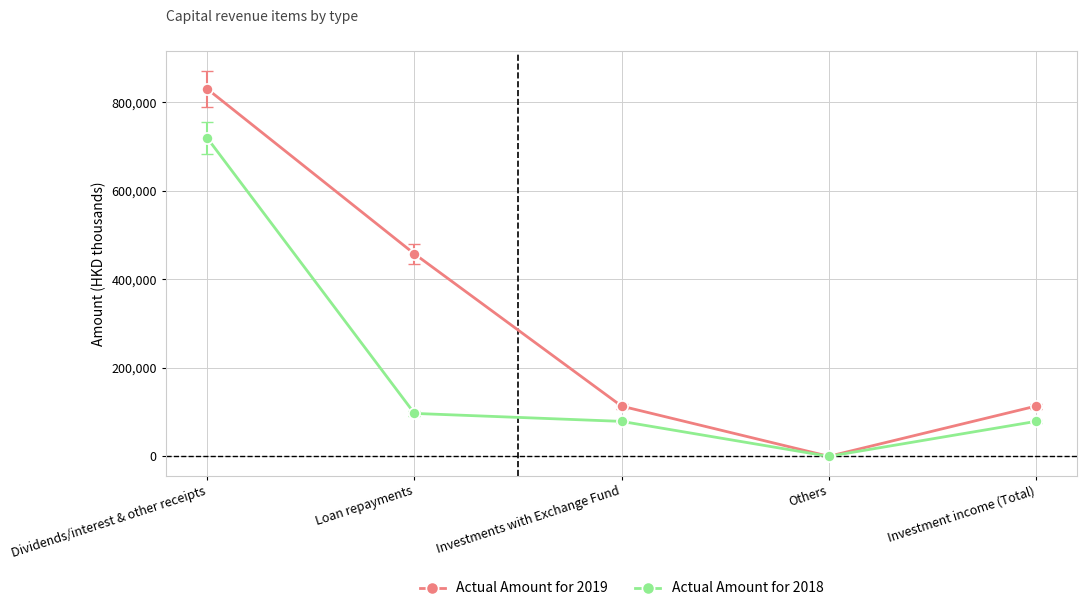

What is the approximate value of Actual Amount for 2018 at Loan repayments?

97020